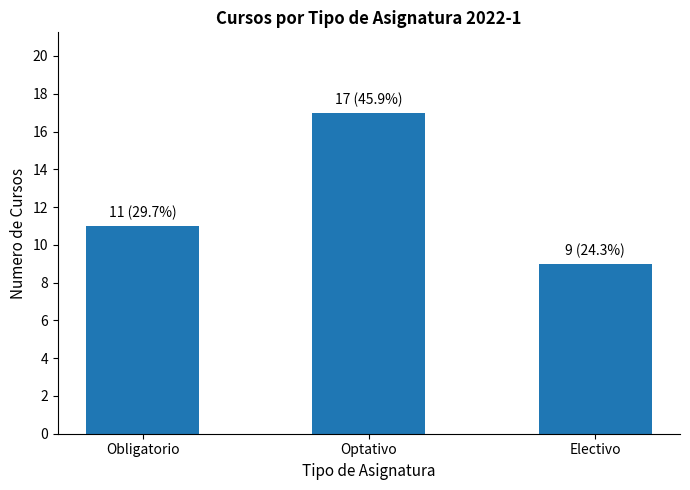

What is the minimum value shown in the chart?

9